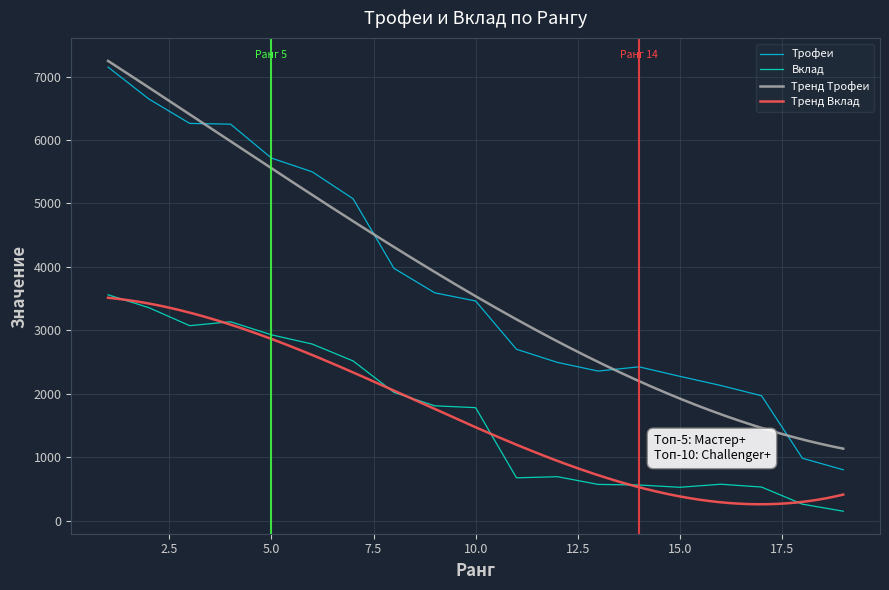

Is the value of Вклад at 19 greater than the value of Трофеи at 6?

No